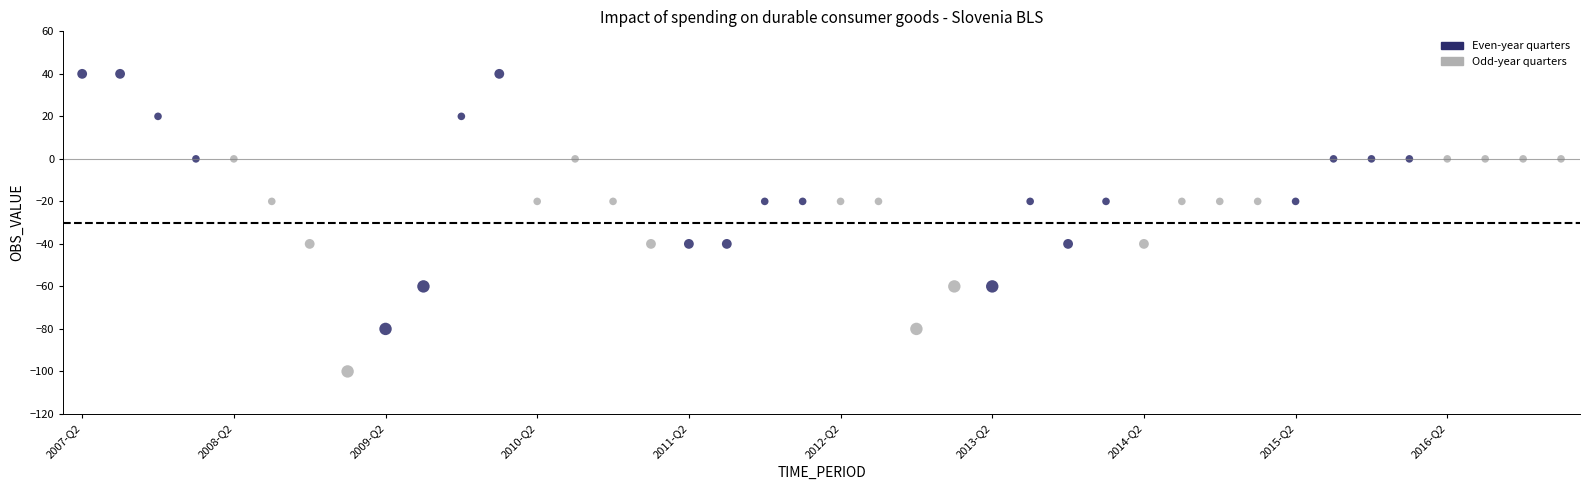

What is the range of Y values (max minus min)?

140